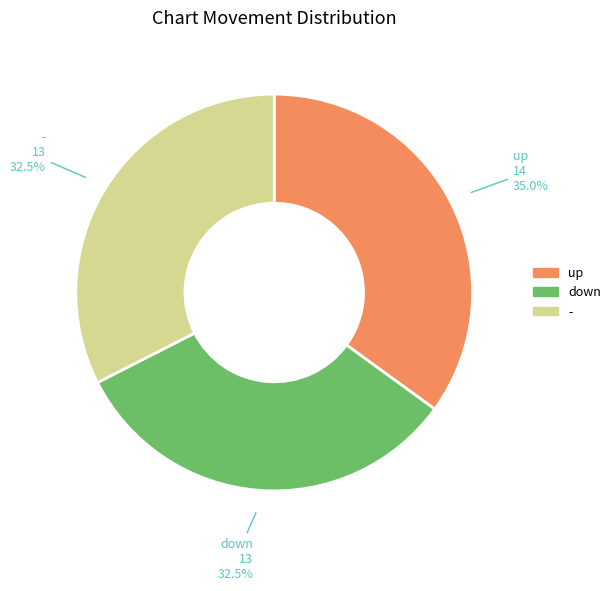

Which category has the biggest portion of the pie?

up